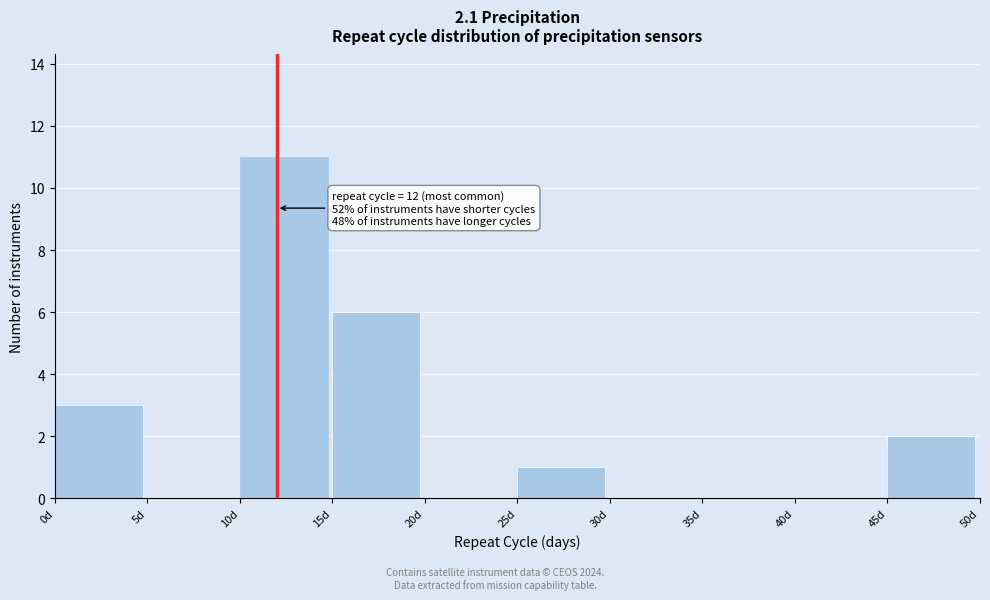

Over which range of the x-axis is the bar tallest?

10 to 15